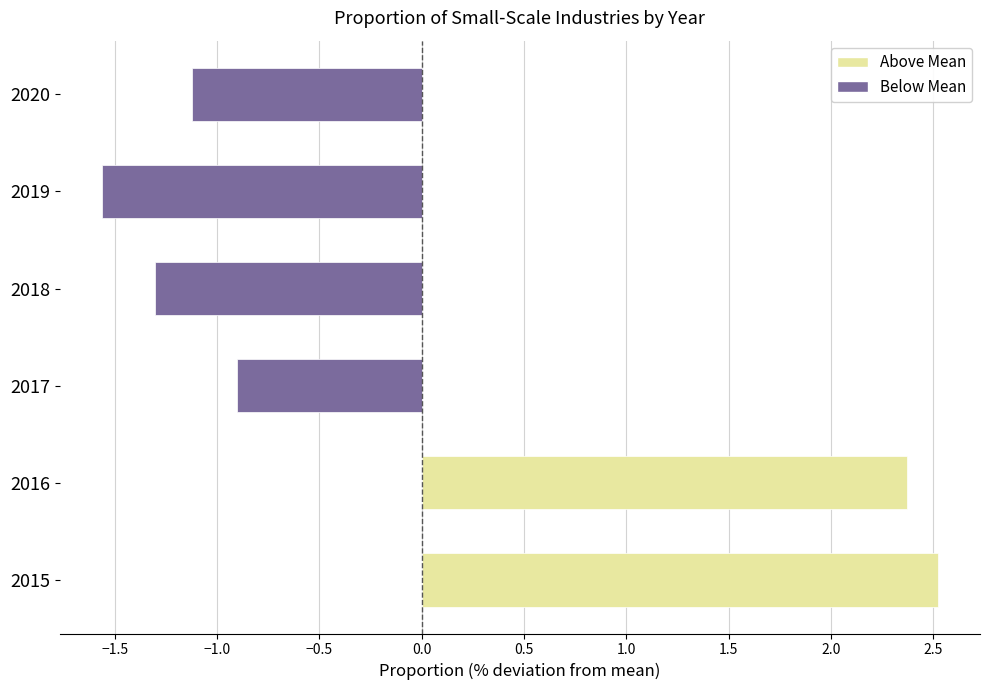

What is the maximum value shown in the chart?

2.5